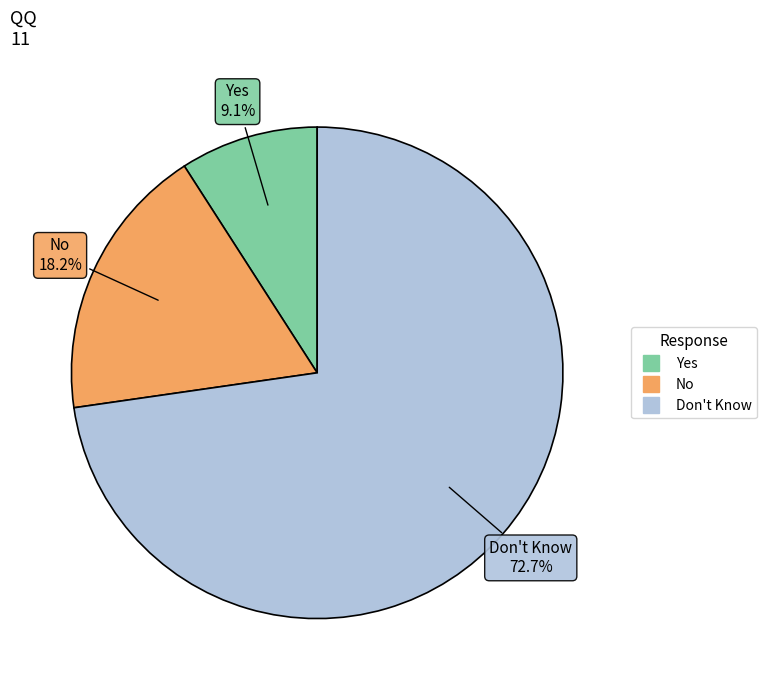

True or false: No accounts for 18% of the total.

True